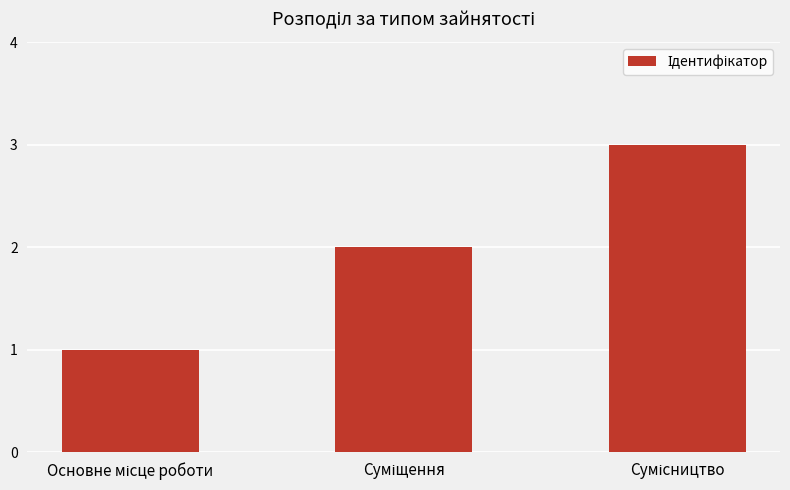

What is the maximum value shown in the chart?

3